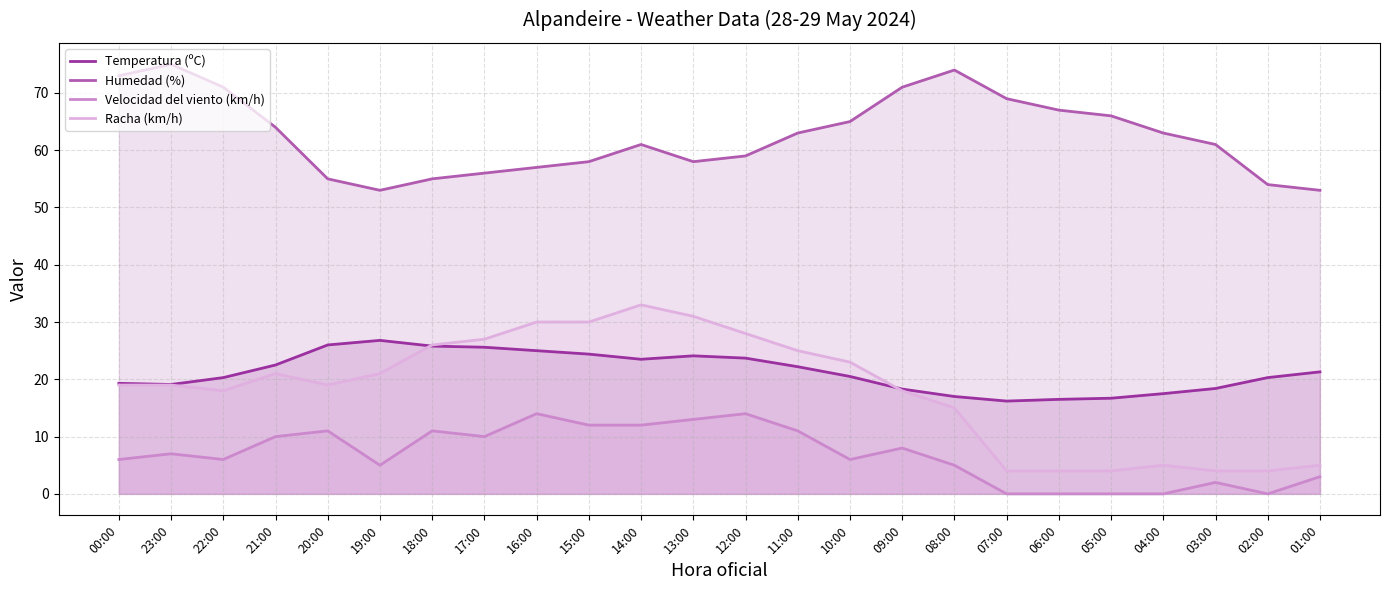

Reading right to left, list all the values displayed in this chart.

Temperatura (ºC): 21.3	20.3	18.4	17.5	16.7	16.5	16.2	17.0	18.3	20.5	22.2	23.7	24.1	23.5	24.4	25.0	25.6	25.8	26.8	26.0	22.5	20.3	19.1	19.3
Humedad (%): 53.0	54.0	61.0	63.0	66.0	67.0	69.0	74.0	71.0	65.0	63.0	59.0	58.0	61.0	58.0	57.0	56.0	55.0	53.0	55.0	64.0	71.0	75.0	73.0
Velocidad del viento (km/h): 3.0	0.0	2.0	0.0	0.0	0.0	0.0	5.0	8.0	6.0	11.0	14.0	13.0	12.0	12.0	14.0	10.0	11.0	5.0	11.0	10.0	6.0	7.0	6.0
Racha (km/h): 5.0	4.0	4.0	5.0	4.0	4.0	4.0	15.0	18.0	23.0	25.0	28.0	31.0	33.0	30.0	30.0	27.0	26.0	21.0	19.0	21.0	18.0	19.0	19.0